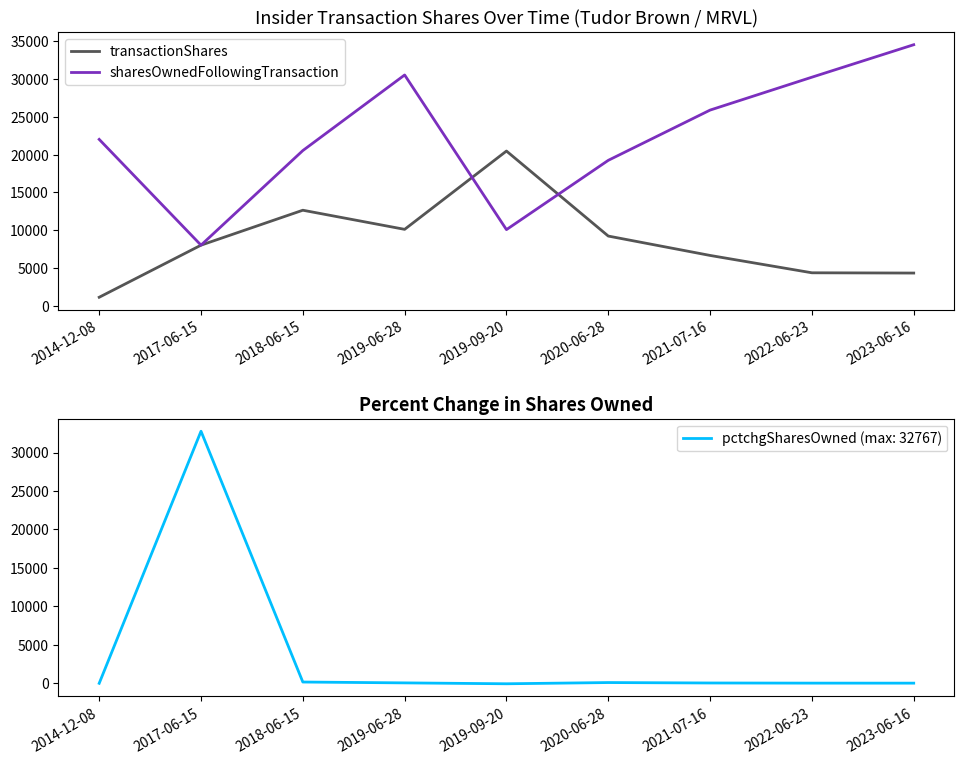

At which label does transactionShares reach its minimum?

2014-12-08